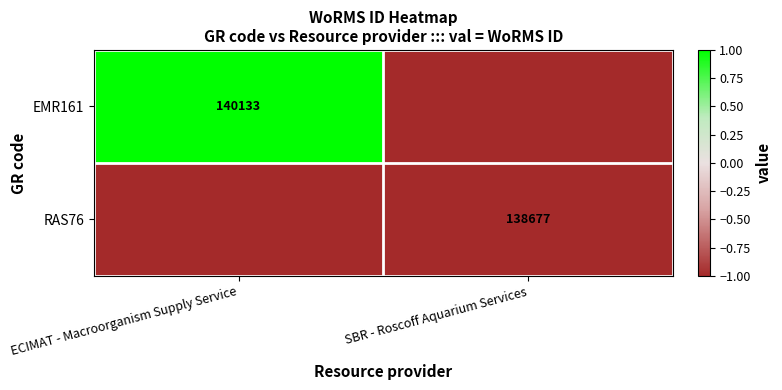

Which category has the lowest value in the RAS76 series?

ECIMAT - Macroorganism Supply Service